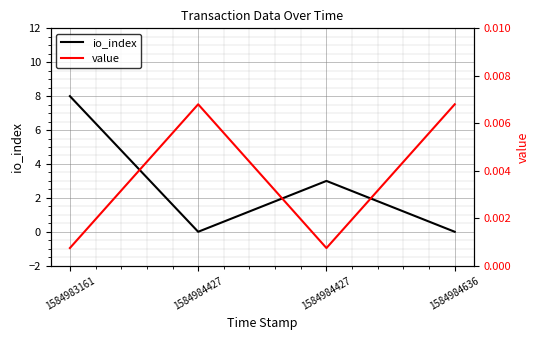

True or false: value has a value of 0.0 at 1584984636.

True